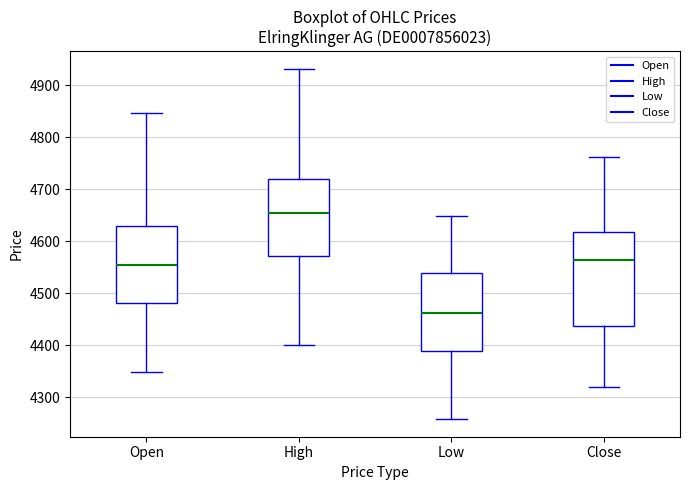

Where does the lower whisker of the box for Open end on the y-axis? The values are not printed on the chart, so give them approximately, as read against the axis.

4350